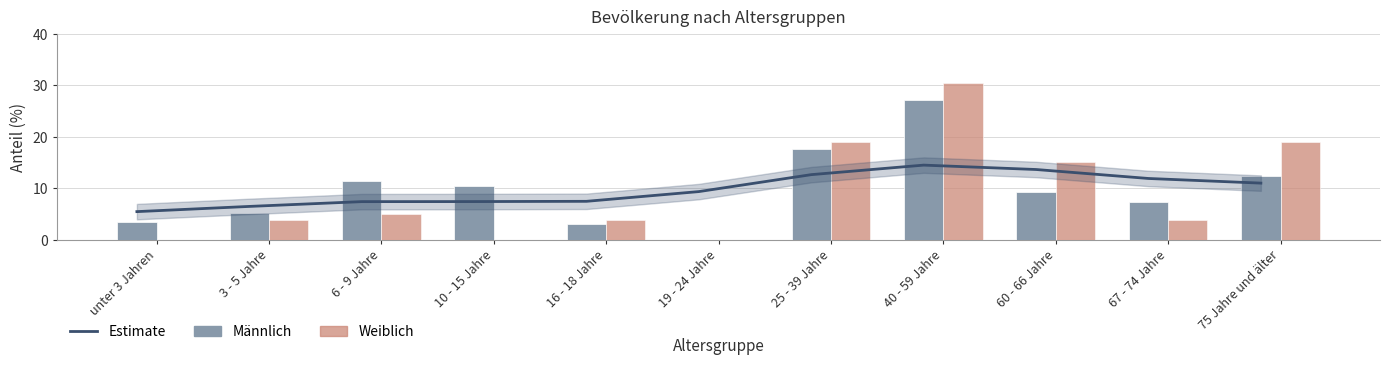

Does the chart contain any negative values?

No